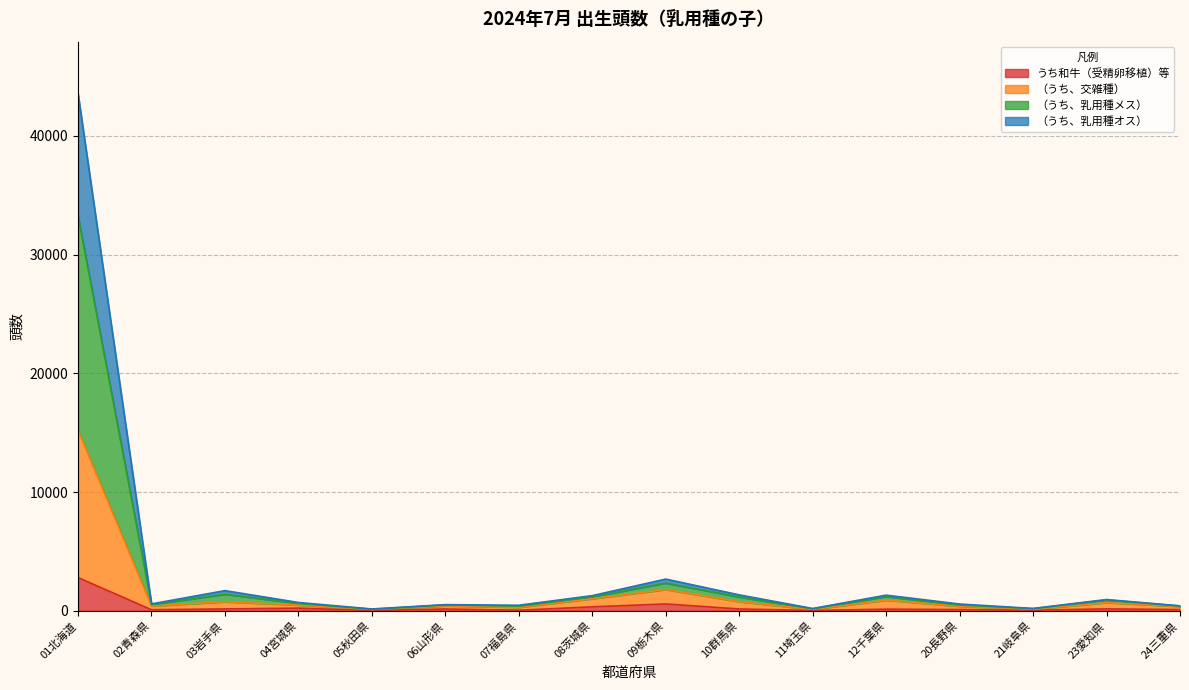

At which category does （うち、乳用種メス） reach its first local peak?

03岩手県